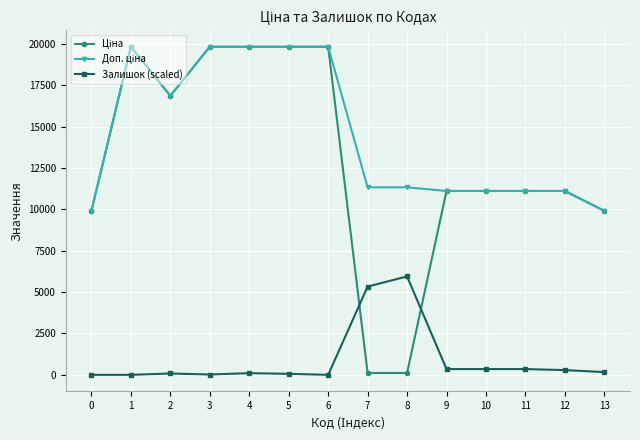

At which label does Доп. ціна reach its peak?

1